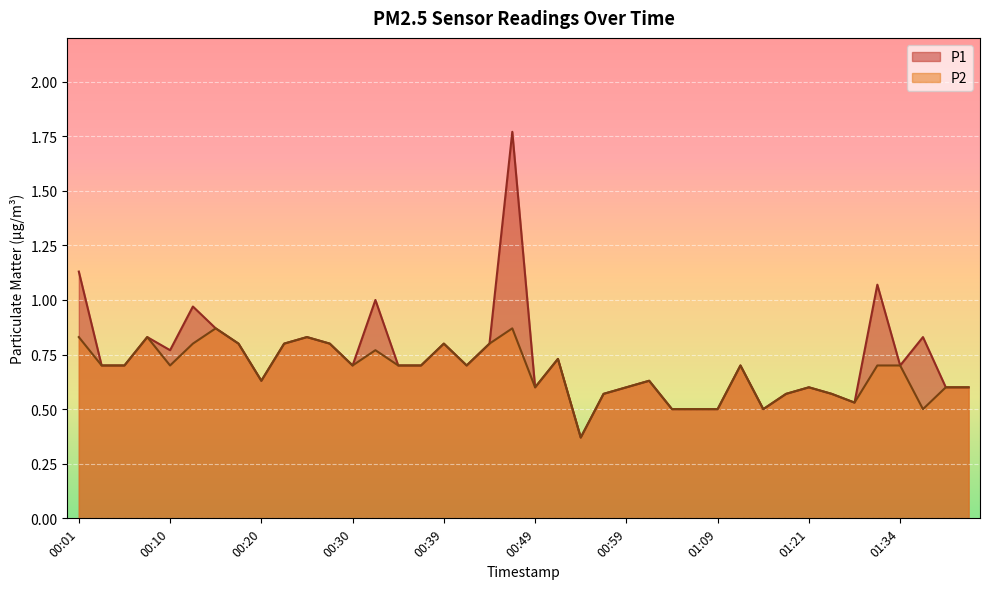

What is the sum of all P2 values?

26.9